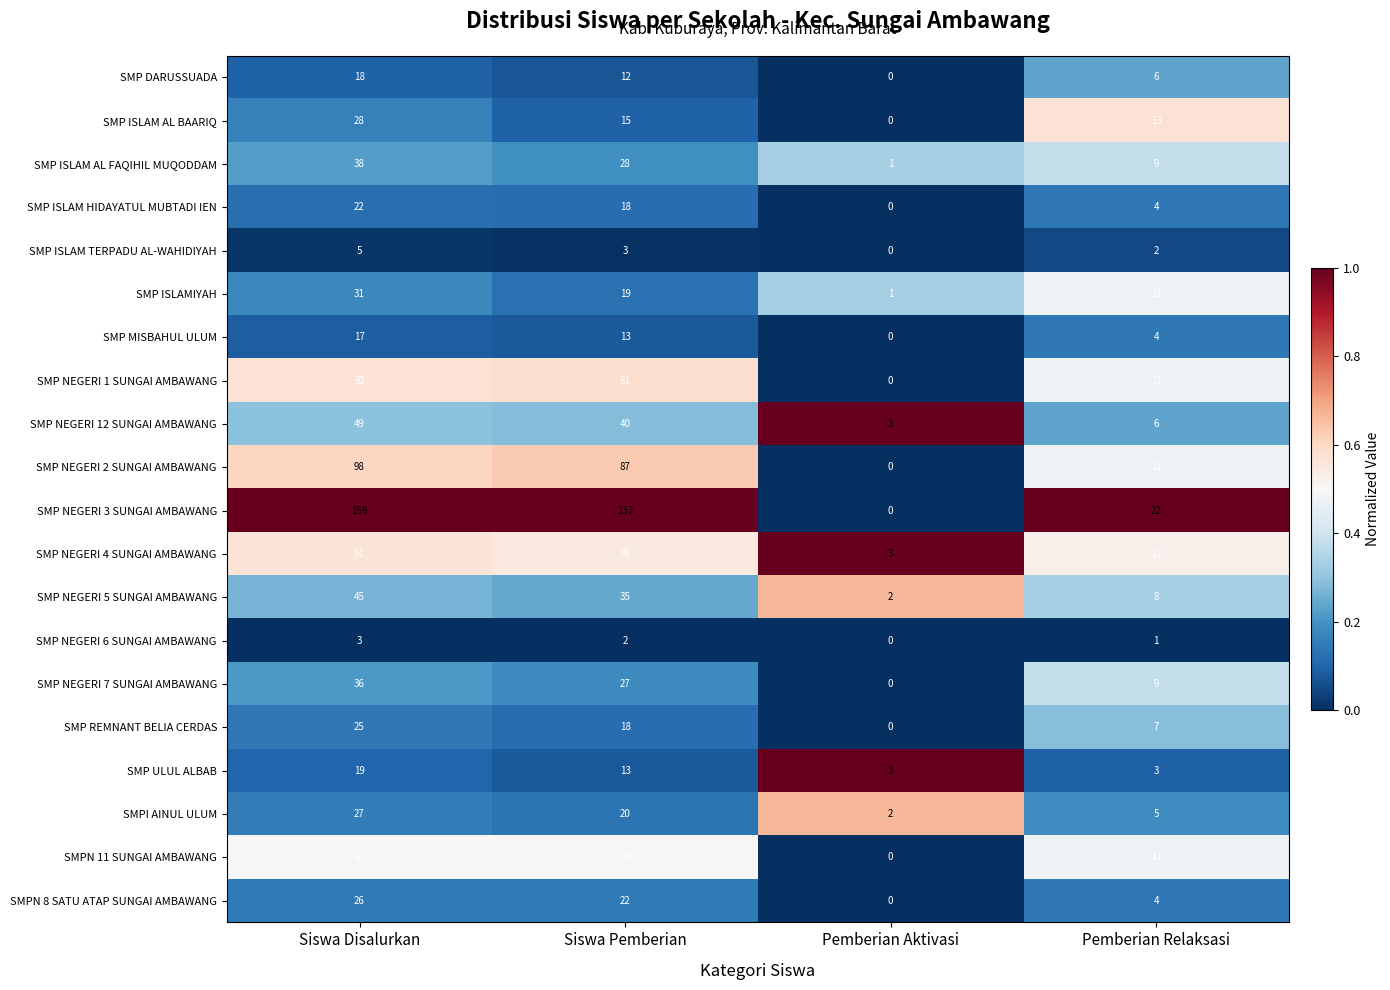

True or false: SMP NEGERI 3 SUNGAI AMBAWANG has a value of 137 at Siswa Pemberian.

True